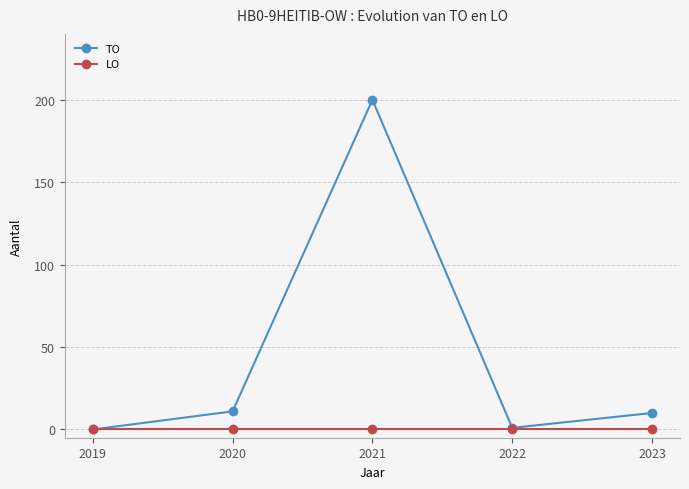

Which series has the largest total across all categories?

TO